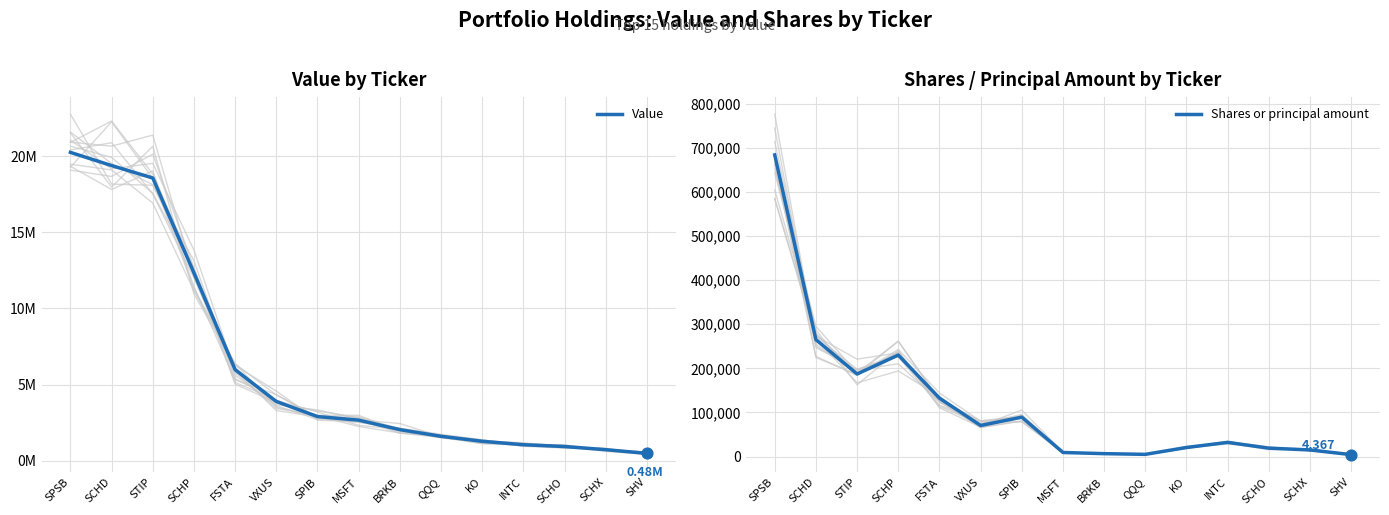

Which series contains the highest Y value?

Value